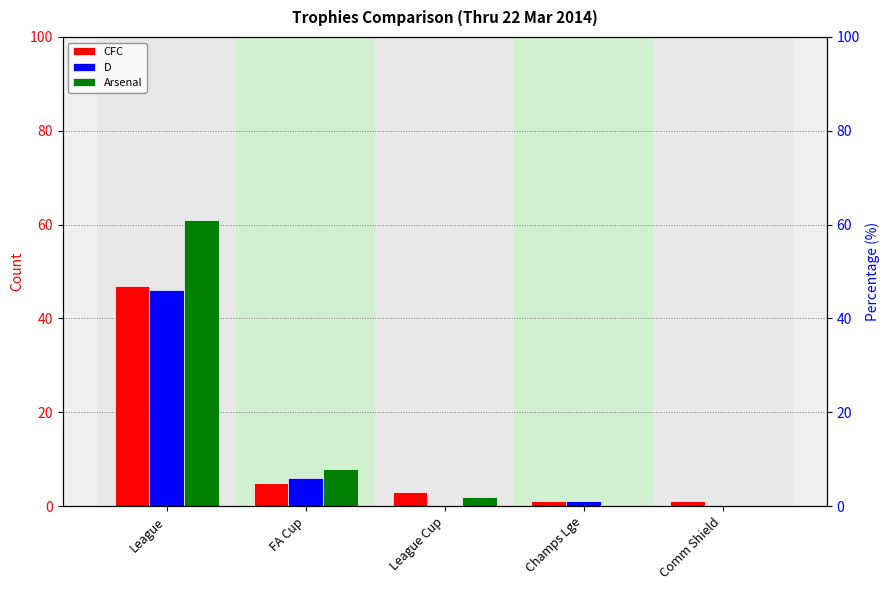

What is the difference between the Arsenal values at Champs Lge and League?

61